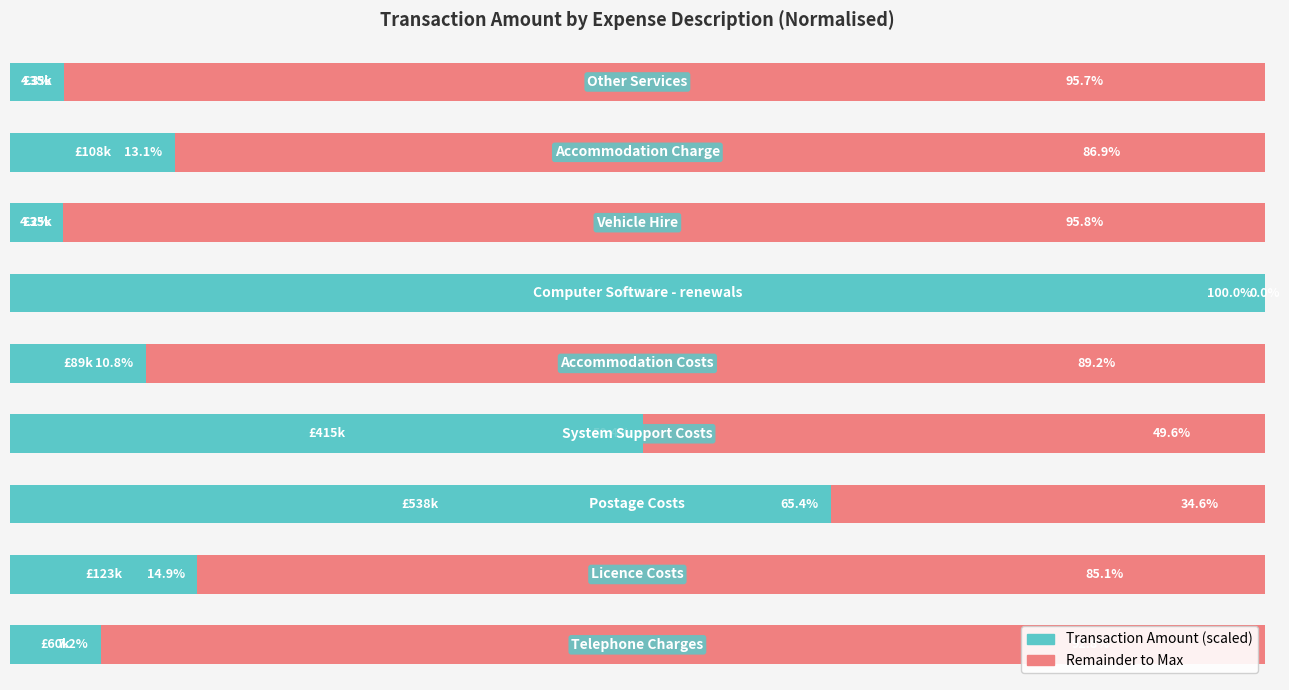

Reading left to right, list all the values displayed in this chart.

Transaction Amount: 4.3	13.1	4.2	100.0	10.8	50.4	65.4	14.9	7.2
Remainder: 95.7	86.9	95.8	0.0	89.2	49.6	34.6	85.1	92.8